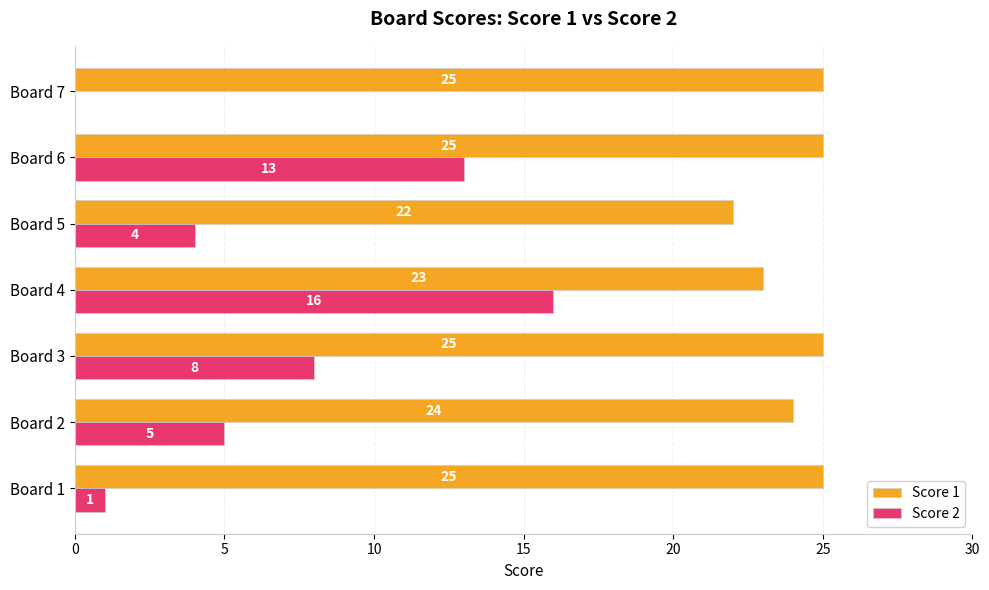

Read the Score 1 value at Board 4.

23